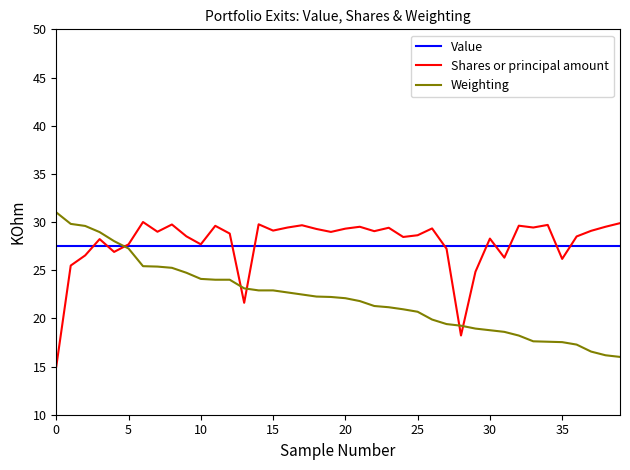

What is the smallest value displayed?

15.0